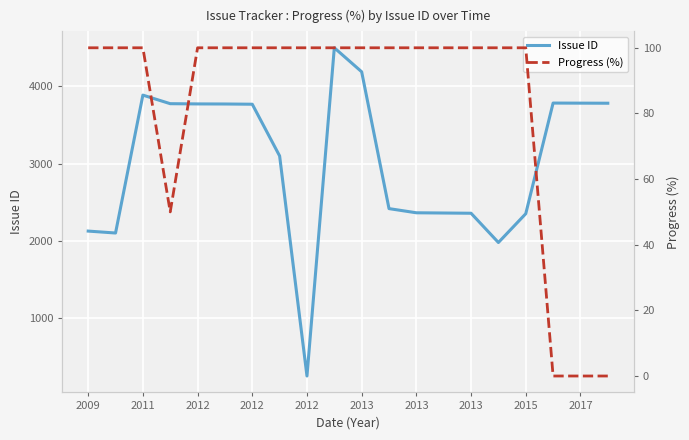

True or false: Issue ID and Progress (%) intersect in this chart.

False